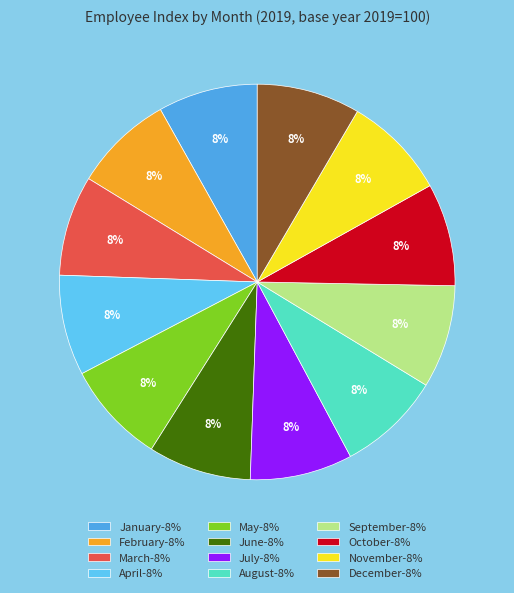

What percentage do March and September together represent?

16.6%